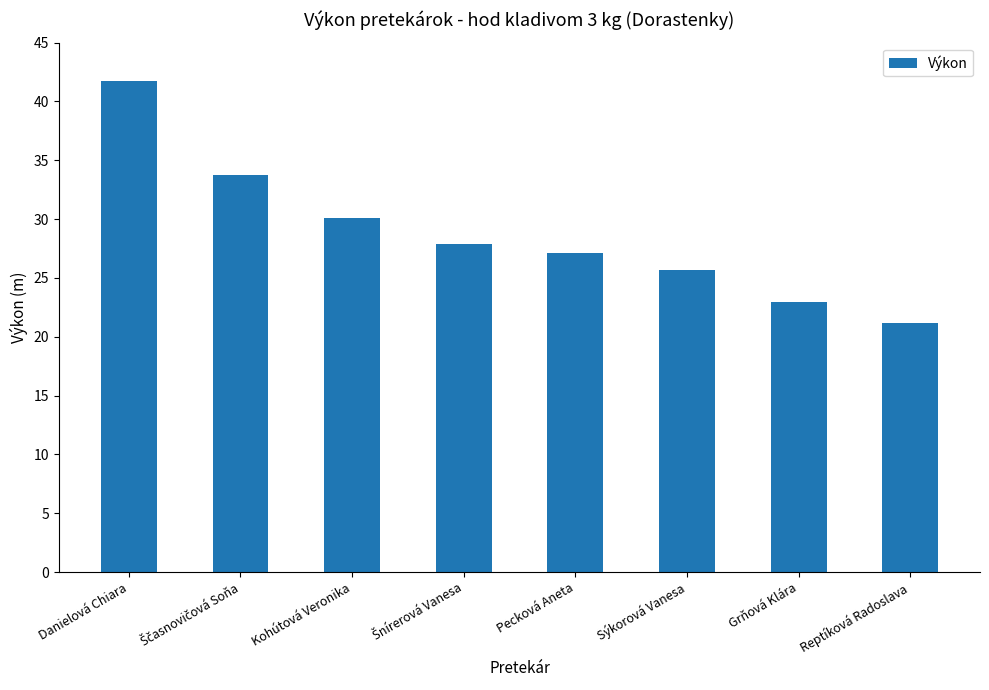

How many bars are there in total?

8